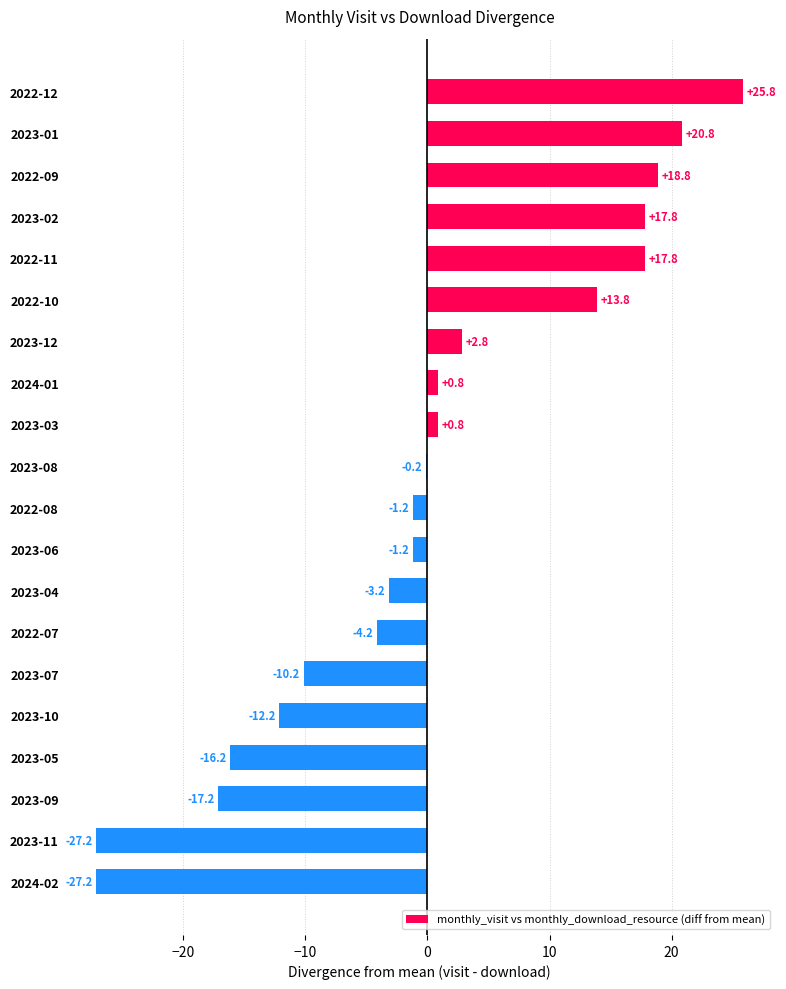

At which label is the value closest to 0?

2023-08